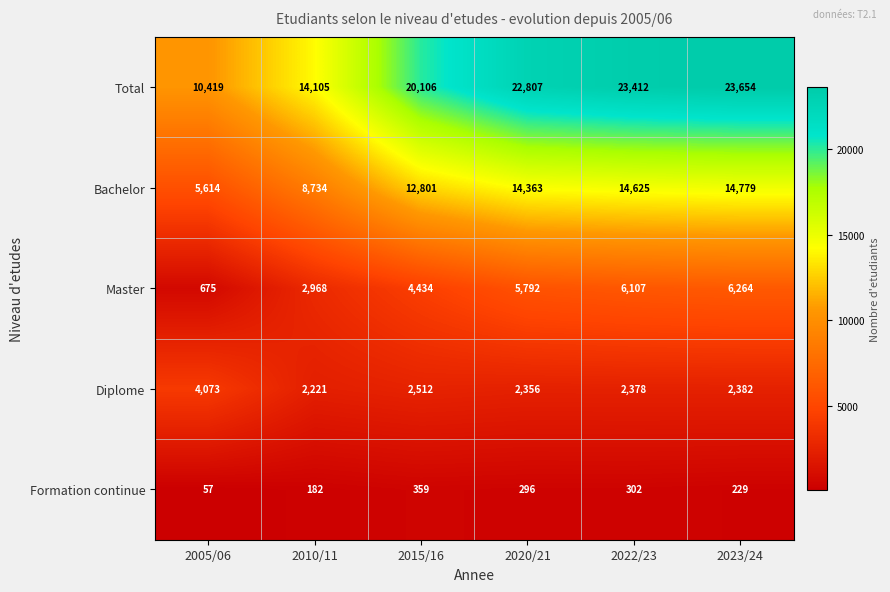

What is the total value across all series at 2005/06?

20838